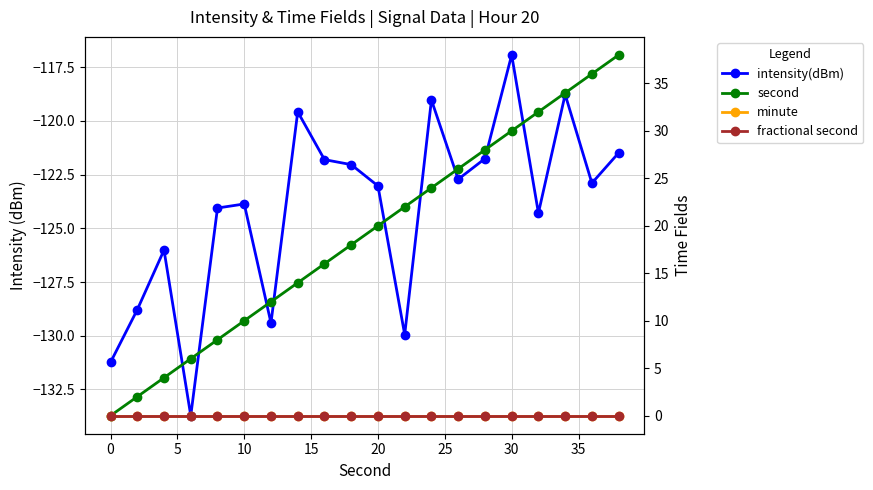

True or false: fractional second has more than 0 points higher than both neighbors.

False